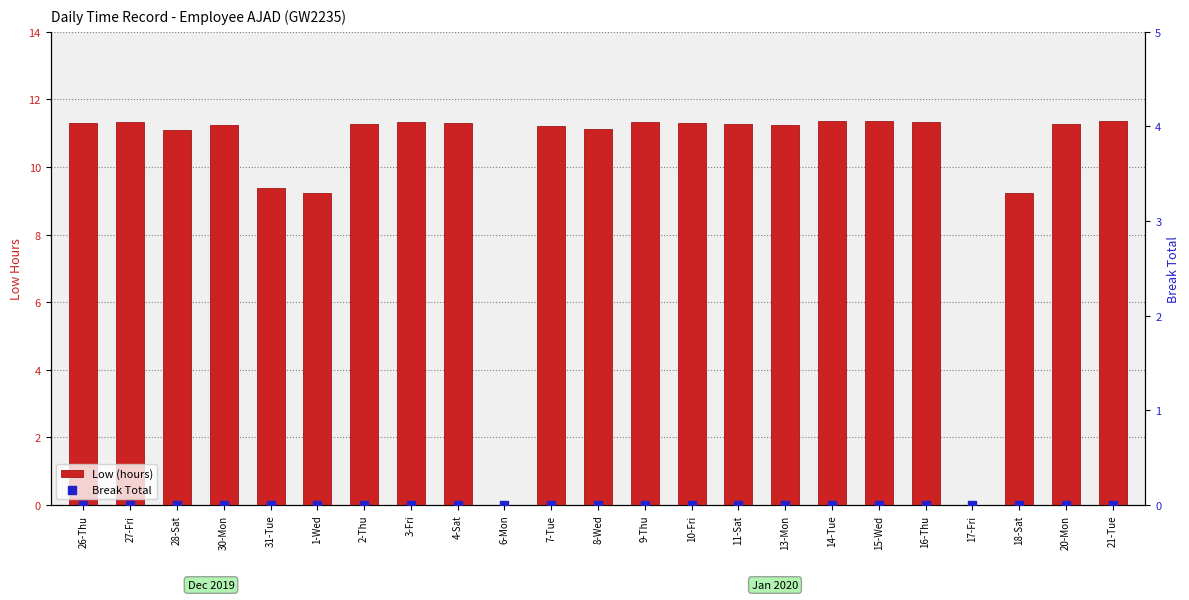

What are all the series names shown in the legend?

Low (hours), Break Total